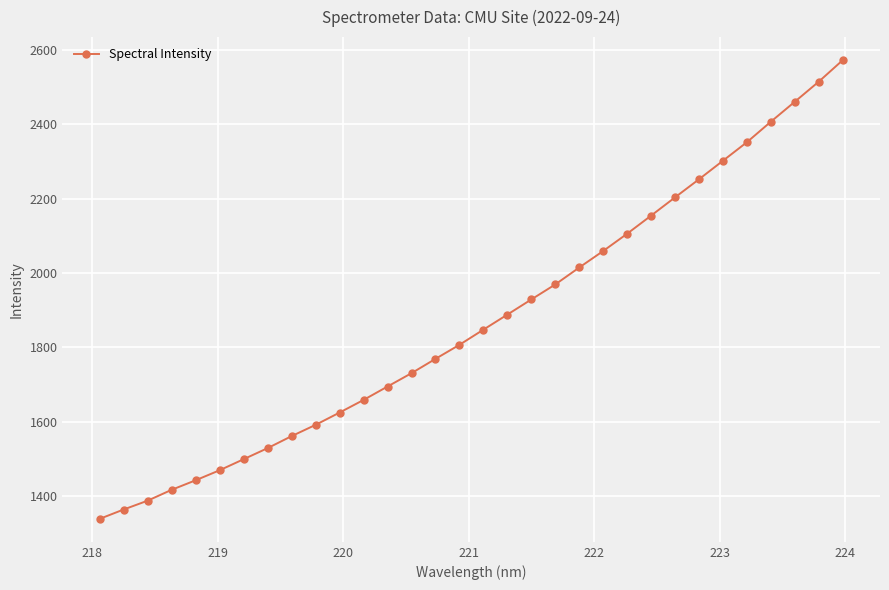

Does the chart have visible grid lines?

Yes